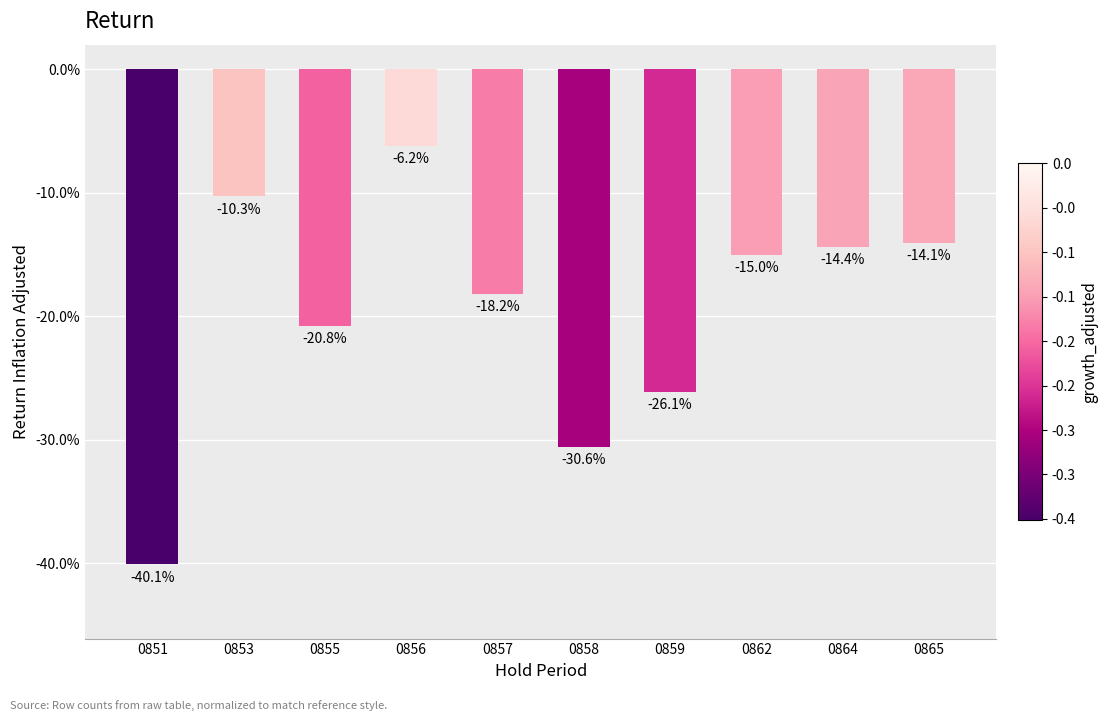

Reading left to right, extract all data points from this chart.

0851=-0.4	0853=-0.1	0855=-0.2	0856=-0.1	0857=-0.2	0858=-0.3	0859=-0.3	0862=-0.2	0864=-0.1	0865=-0.1